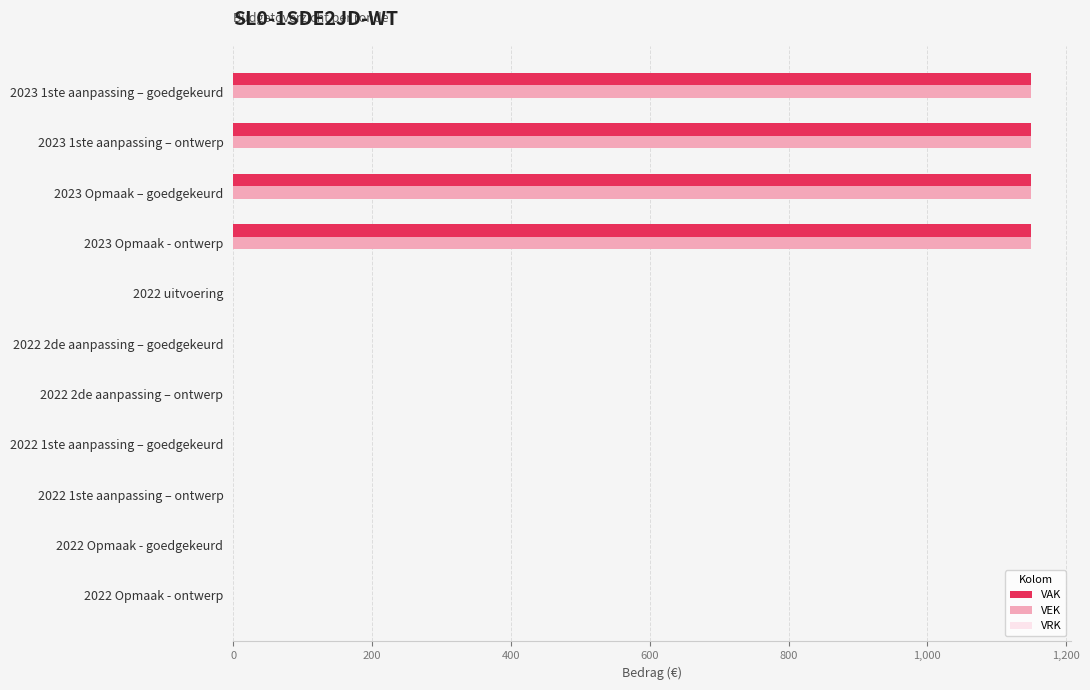

The value of VAK at 2022 2de aanpassing – goedgekeurd is 0. True or false?

True